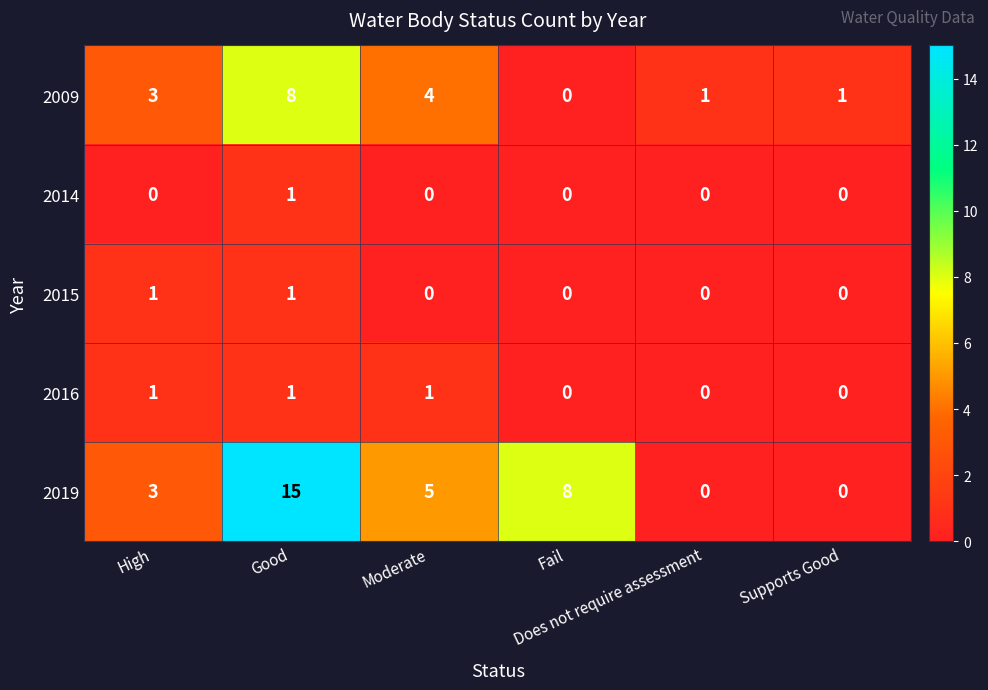

What is the difference between the maximum and second lowest values in the 2009 series?

7